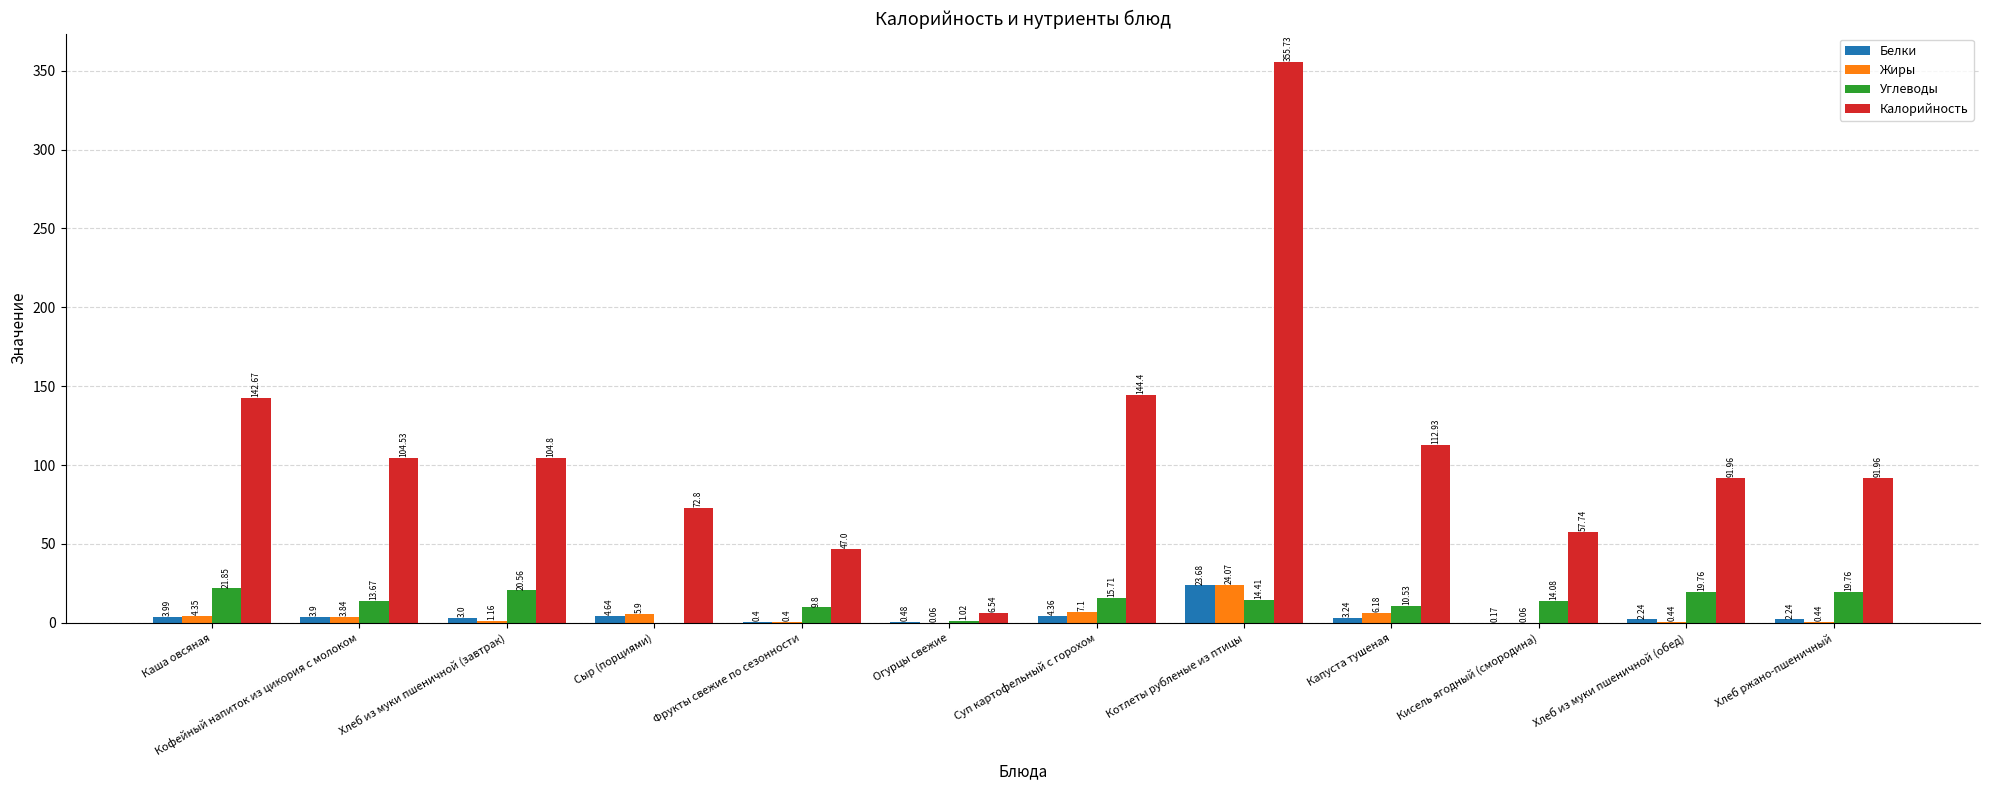

Which series has the largest total across all categories?

Калорийность